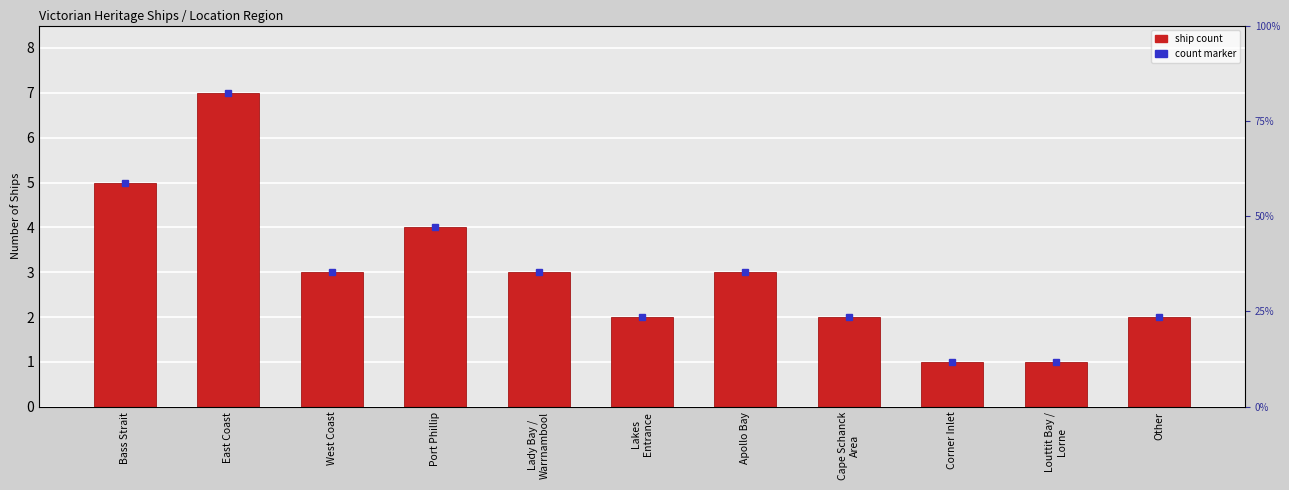

List the labels in order of value, smallest first.

Corner Inlet, Louttit Bay /
Lorne, Lakes
Entrance, Cape Schanck
Area, Other, West Coast, Lady Bay /
Warrnambool, Apollo Bay, Port Phillip, Bass Strait, East Coast